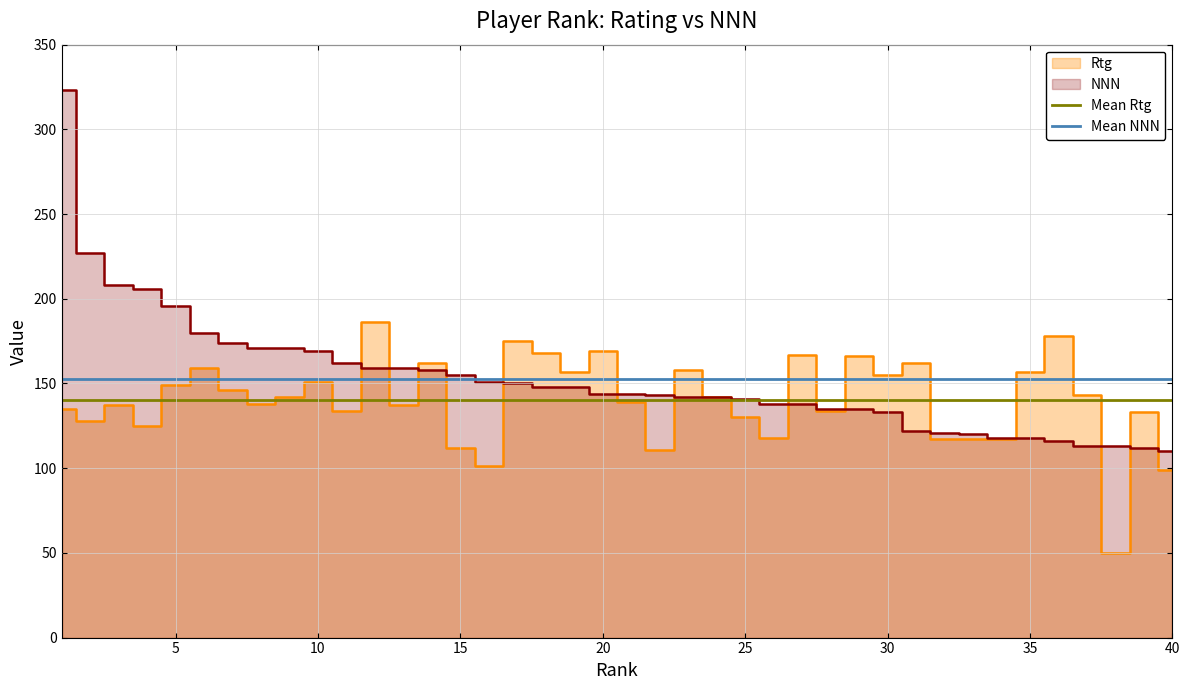

What is the value of the Mean NNN point at the 2nd from the left?

152.8